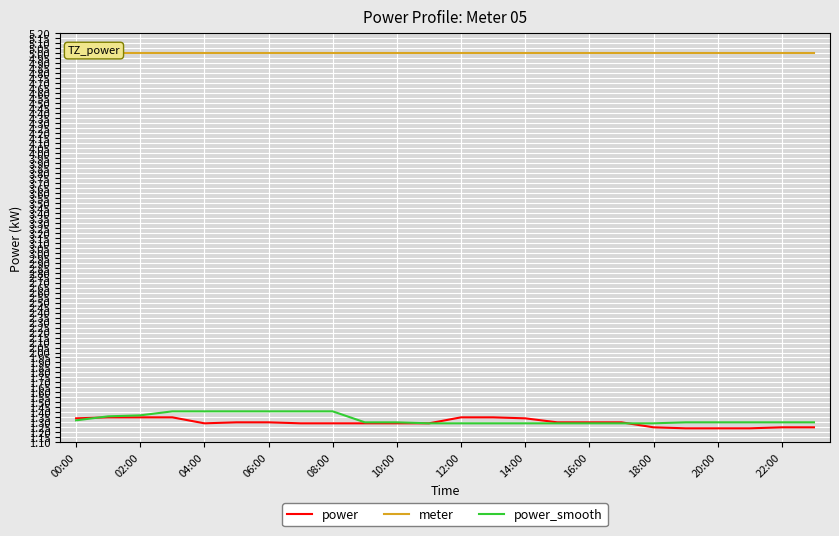

Is it true that power_smooth equals 2.5 at 04:00?

False